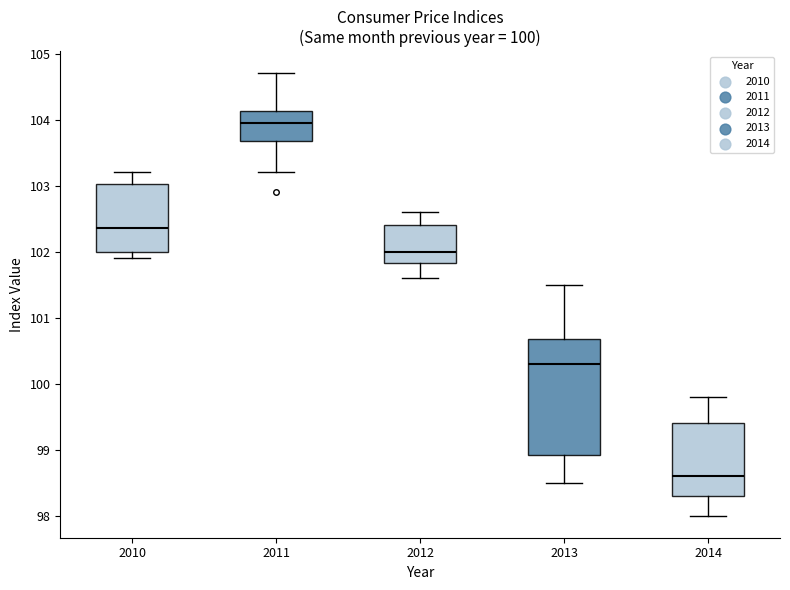

Reading left to right, read every box against the y-axis: the position of its median line, the range the box covers, and the ends of its whiskers. The values are not printed on the chart, so give them approximately, as read against the axis.

2010: median 102.4, box 102.0 to 103.0, whiskers 101.9 to 103.2
2011: median 104.0, box 103.7 to 104.1, whiskers 103.2 to 104.7
2012: median 102.0, box 101.8 to 102.4, whiskers 101.6 to 102.6
2013: median 100.3, box 98.9 to 100.7, whiskers 98.5 to 101.5
2014: median 98.6, box 98.3 to 99.4, whiskers 98.0 to 99.8